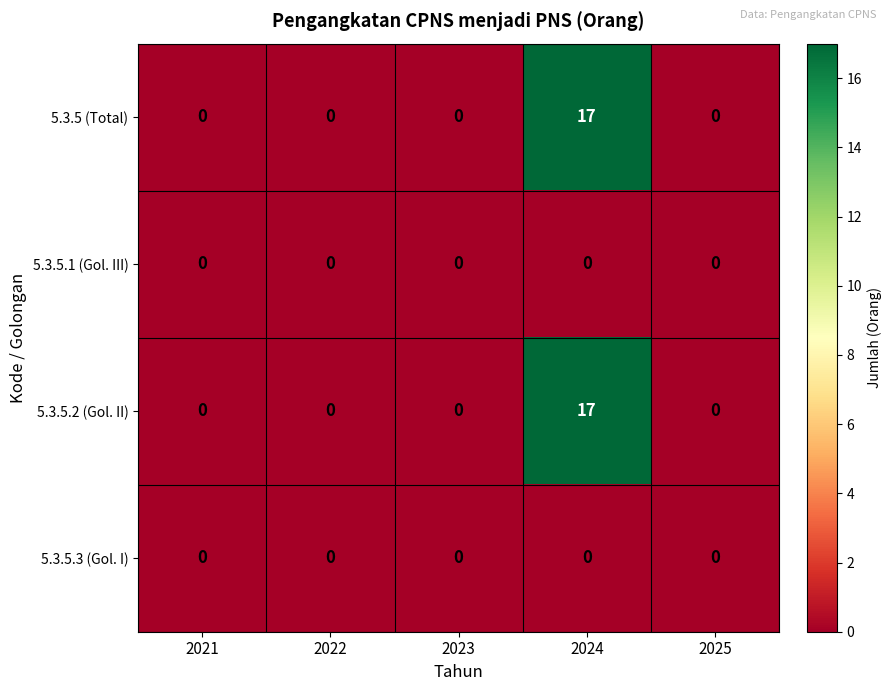

The 5.3.5.2 (Gol. II) series shows 0 at 2022. True or false?

True